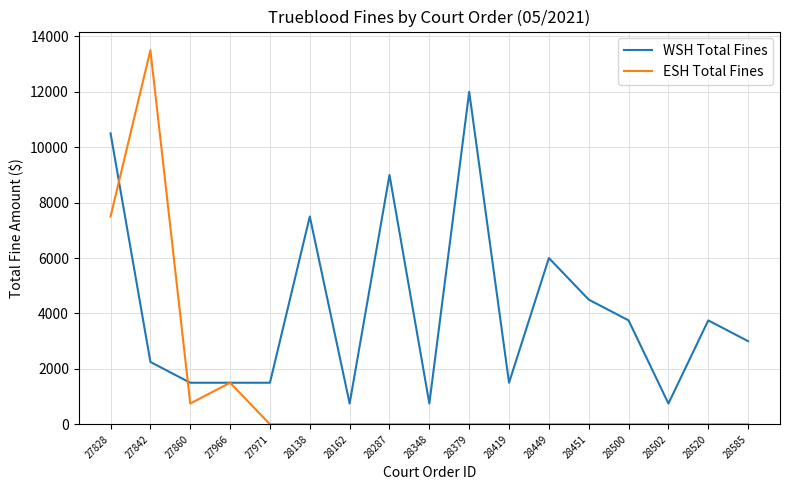

Which series changed the most between 28162 and 28287?

WSH Total Fines